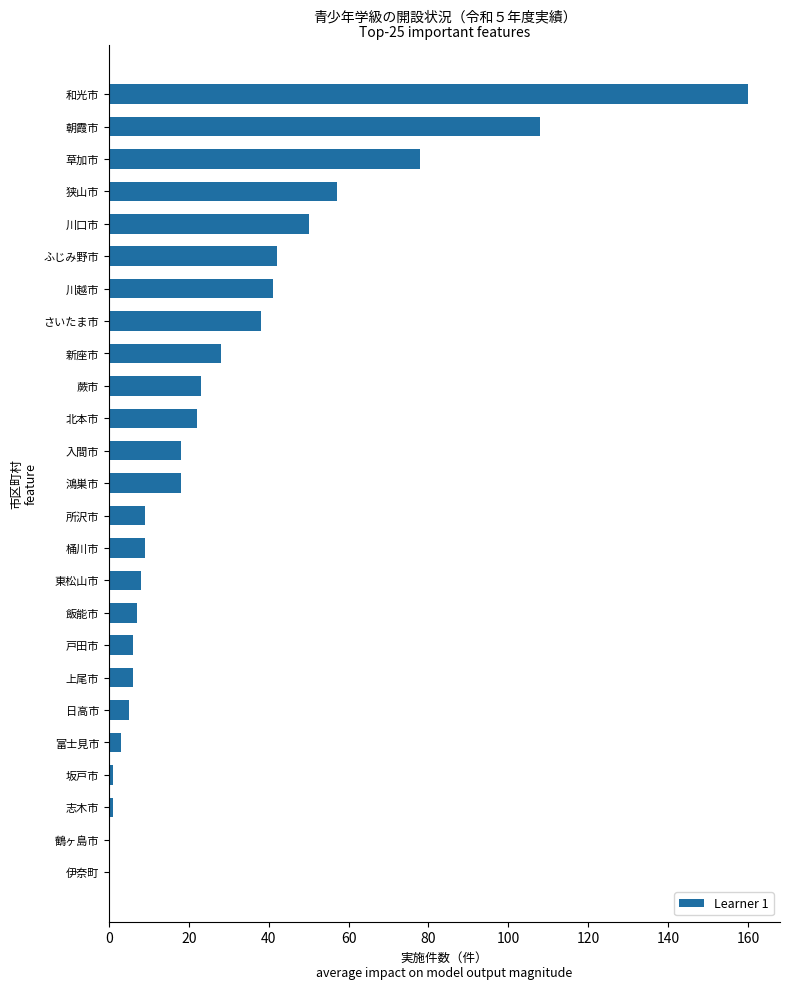

Are the bars horizontal?

Yes